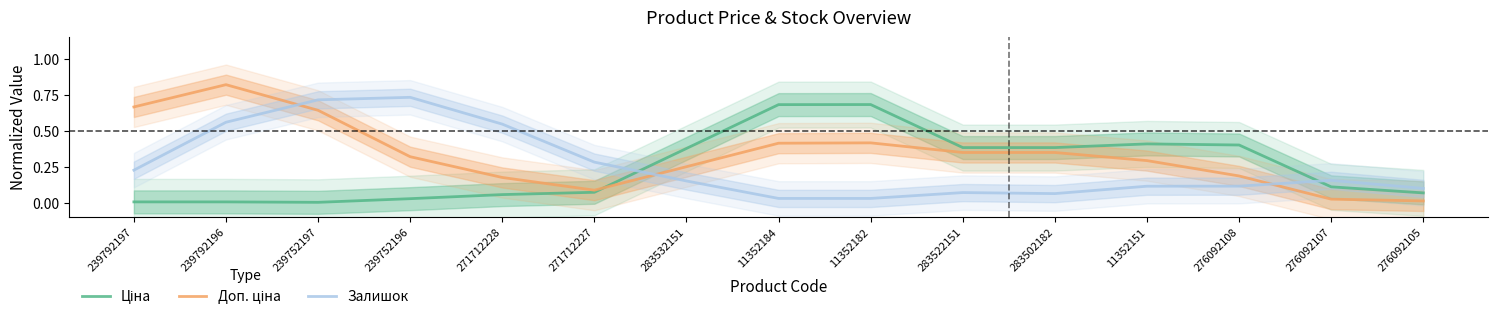

What is the difference between the maximum and minimum values in the Ціна series?

0.7